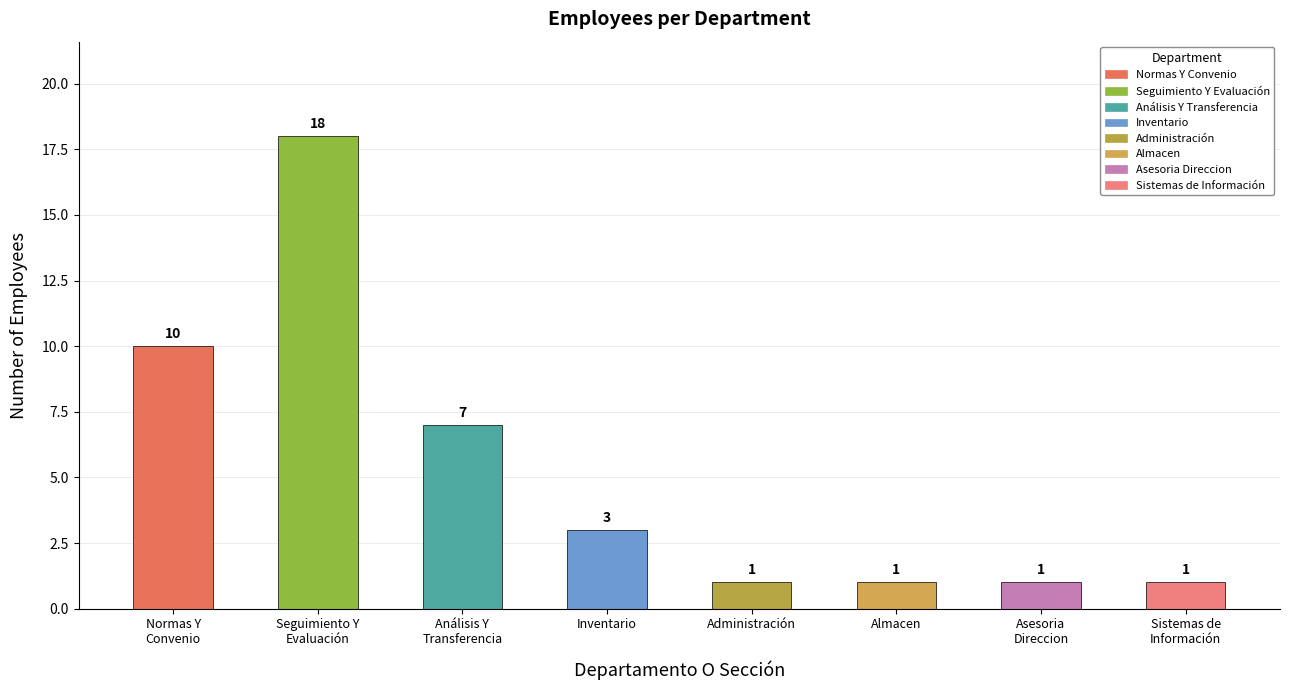

What is the change in value from Normas Y
Convenio to Seguimiento Y
Evaluación?

+8